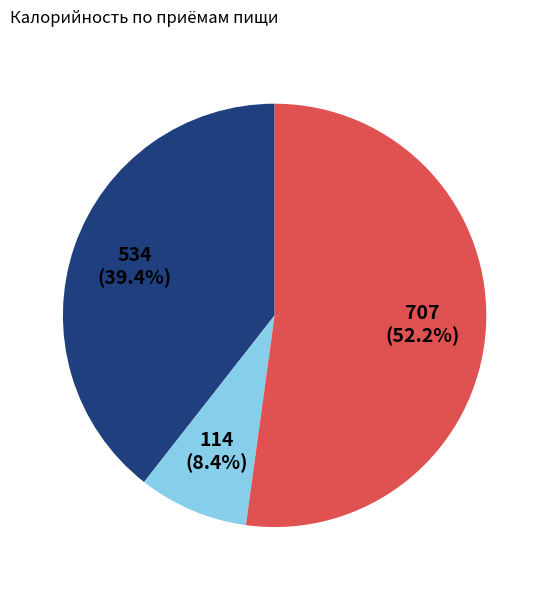

Is there a majority slice in this chart?

Yes